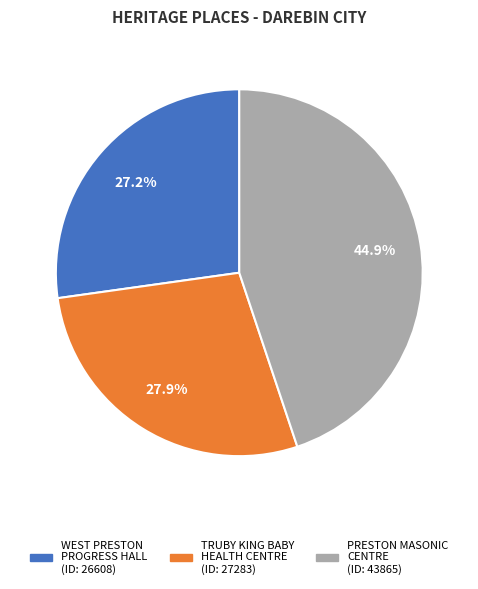

Count the number of slices in the pie.

3